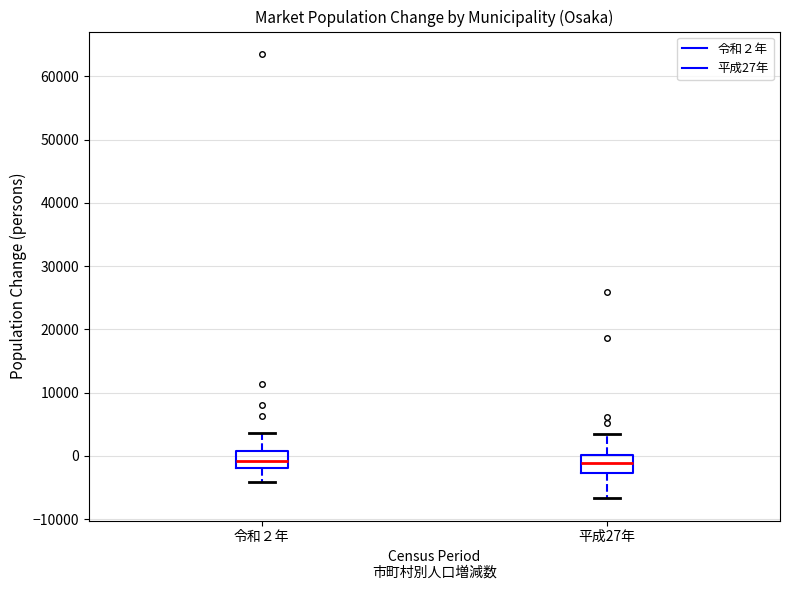

Reading left to right, transcribe this box plot: for each box, give where its median line is, the range the box spans, and where its two whiskers end, as read against the y-axis. The values are not printed on the chart, so give them approximately, as read against the axis.

令和２年: median -1000, box -2000 to 1000, whiskers -4000 to 4000
平成27年: median -1000, box -3000 to 0, whiskers -7000 to 4000